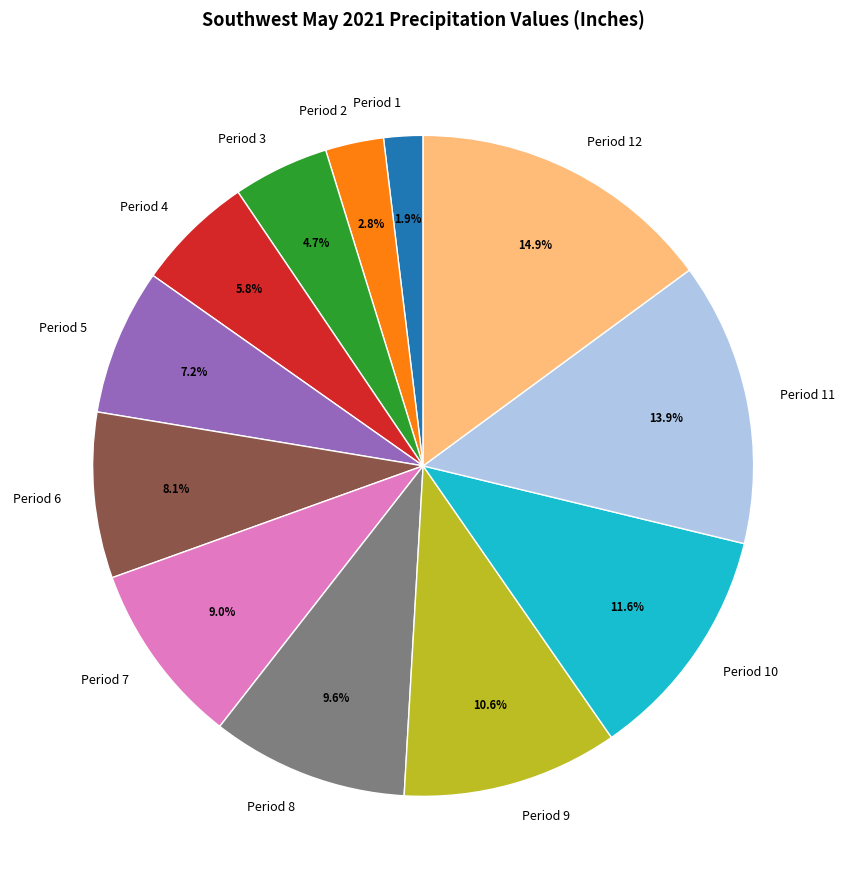

Is there any slice that represents more than half of the pie?

No